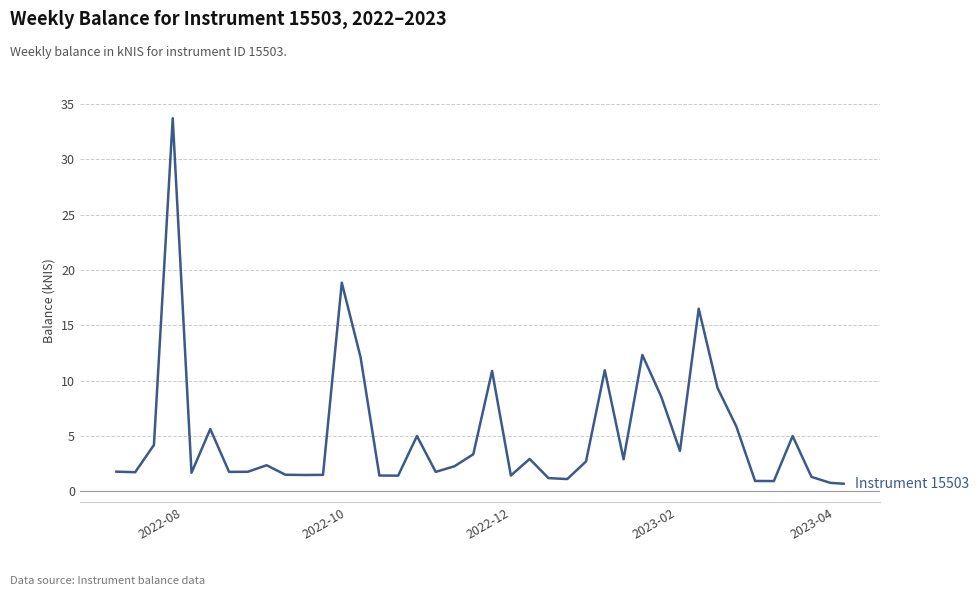

What is the maximum value shown in the chart?

33.7